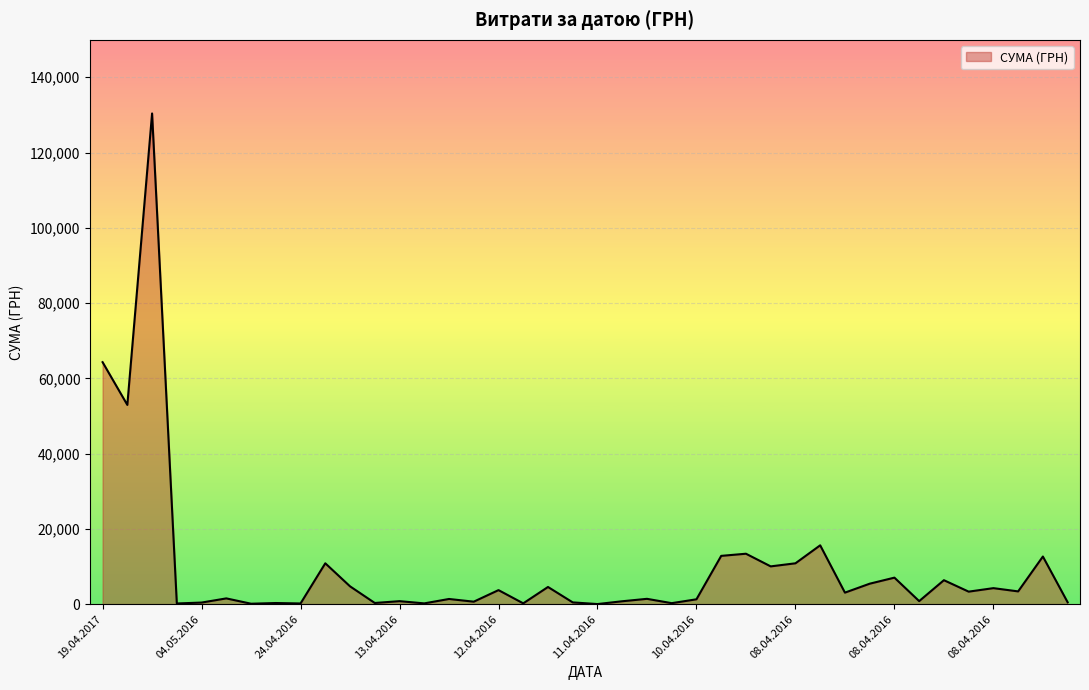

Does the chart have visible grid lines?

Yes